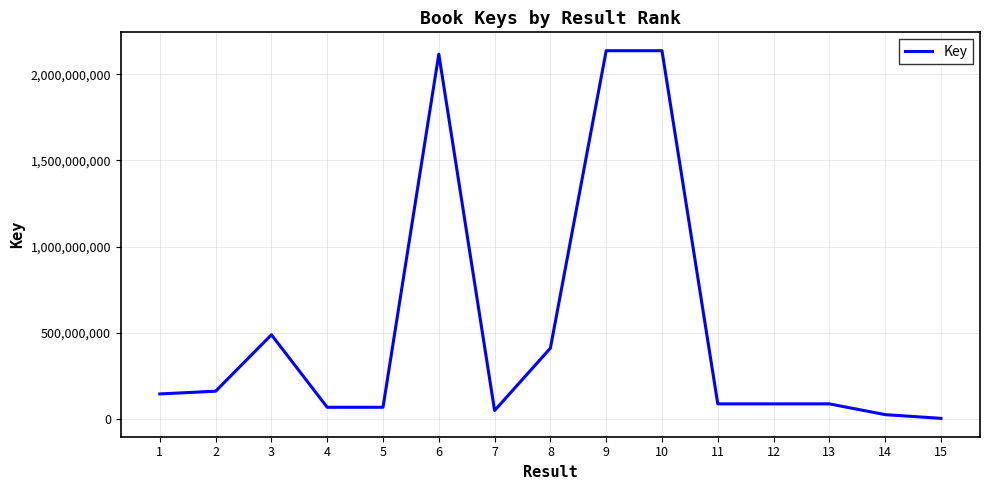

Is it true that the value at 9 is 2137653777?

True